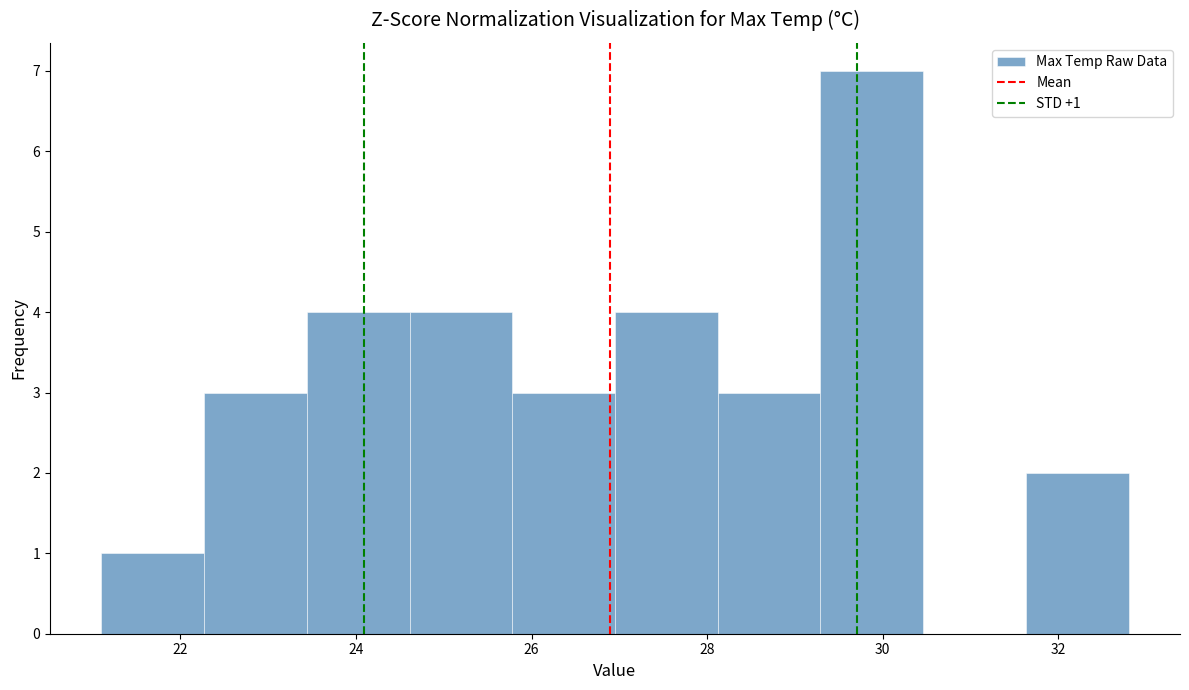

Which range on the x-axis has the tallest bar?

29.2 to 30.4